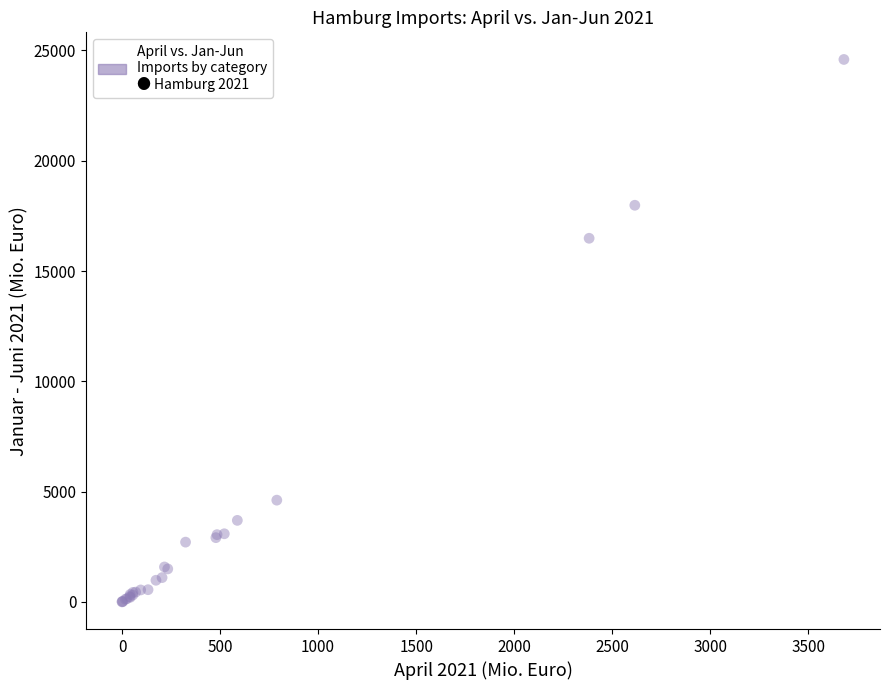

What Y value in the scatter plot is closest to 12295?

16484.6